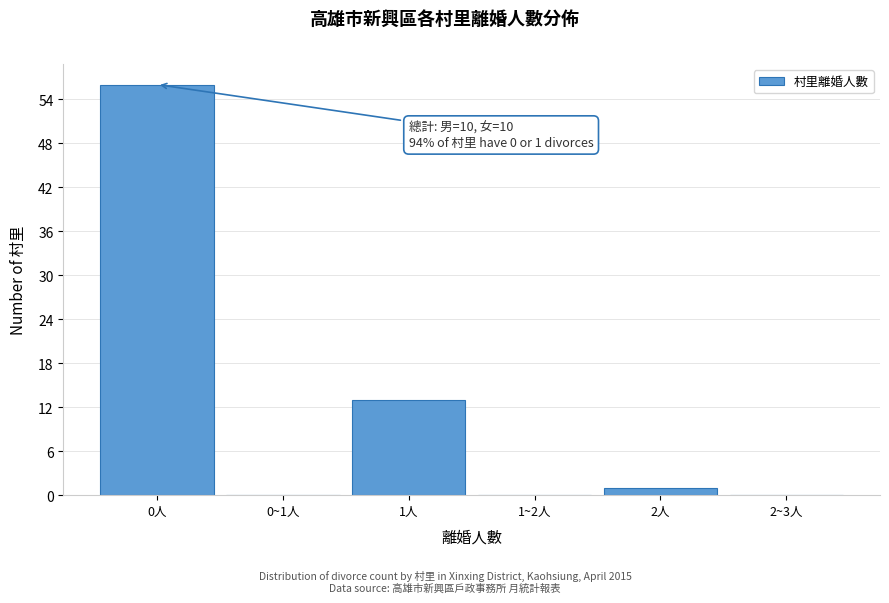

Reading right to left, list all the values displayed in this chart.

2~3人=0	2人=1	1~2人=0	1人=13	0~1人=0	0人=56